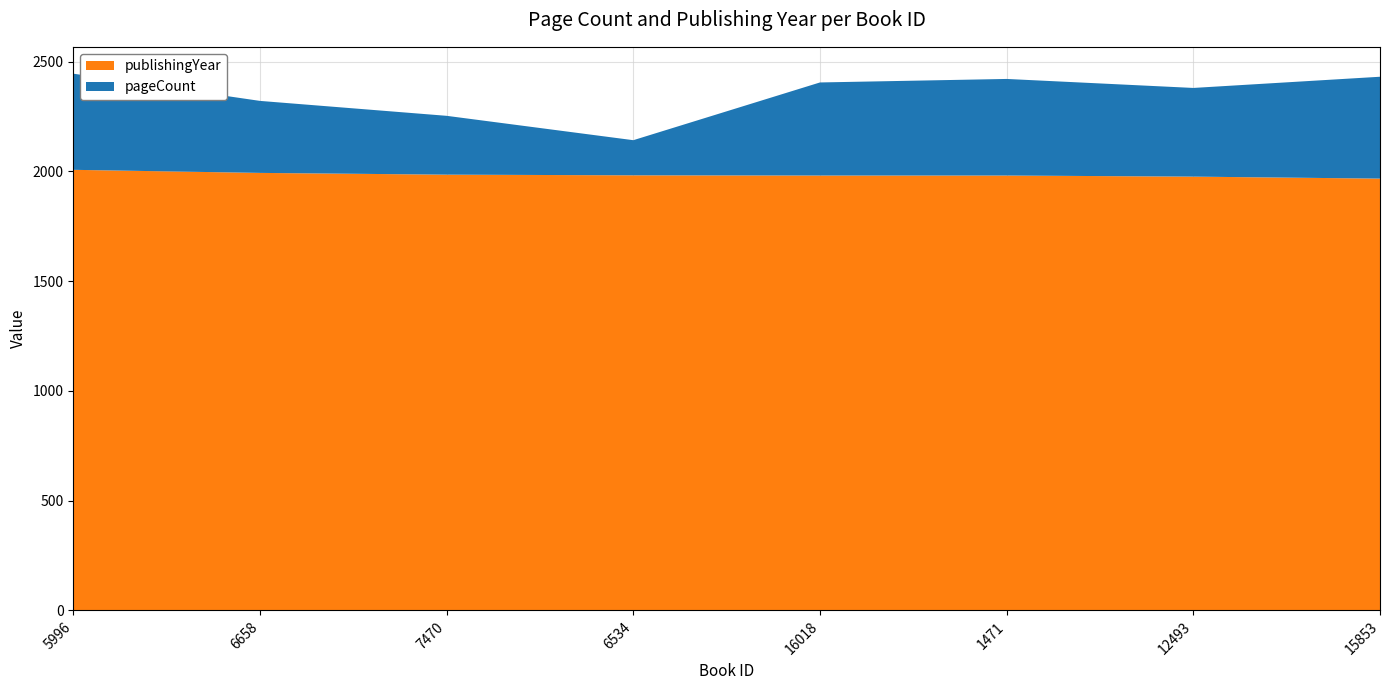

Reading left to right, transcribe all the data shown in this chart.

pageCount: 438	328	268	160	424	440	404	464
publishingYear: 2007	1993	1985	1982	1981	1981	1976	1967